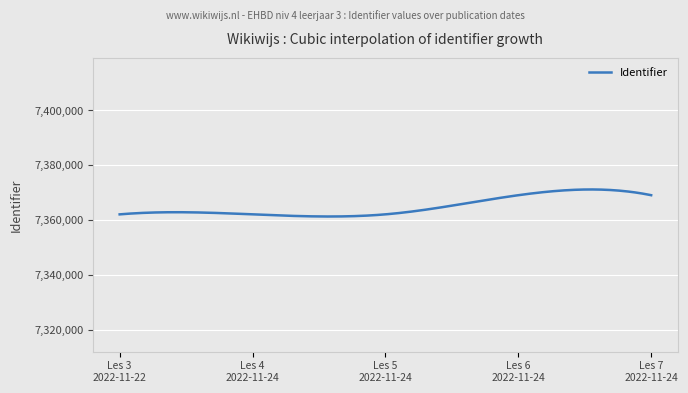

What is the maximum value shown in the chart?

7371242.4